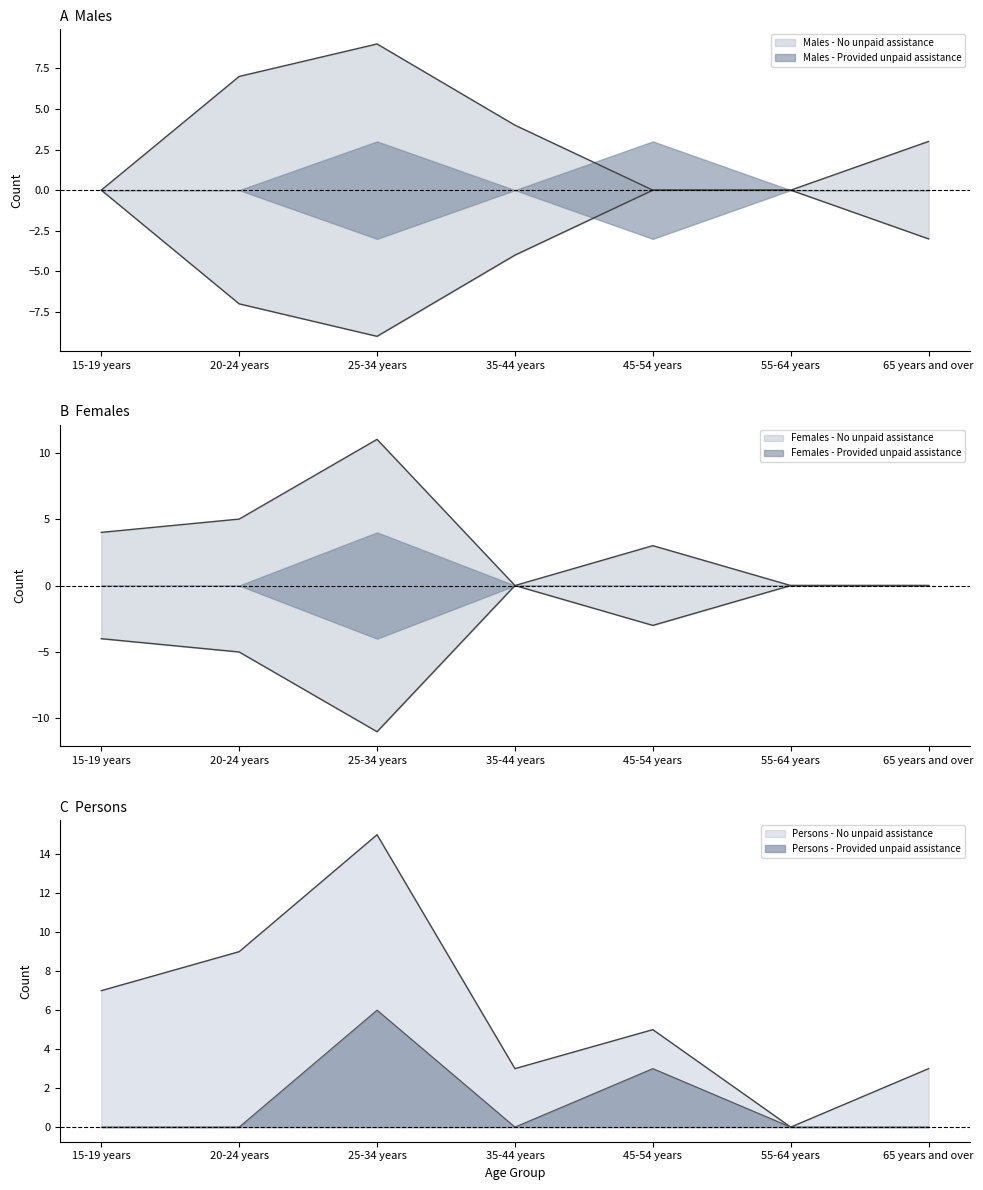

At how many categories does at least one series exceed 13?

1